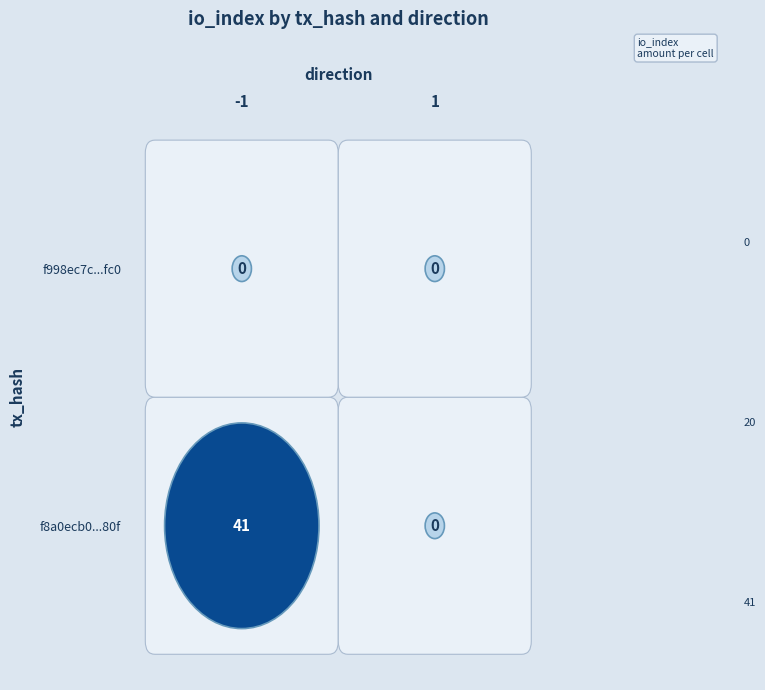

How many values in the f8a0ecb0e916a09e9cf50fed6a1b4a9eaaff80f series are below 41?

1